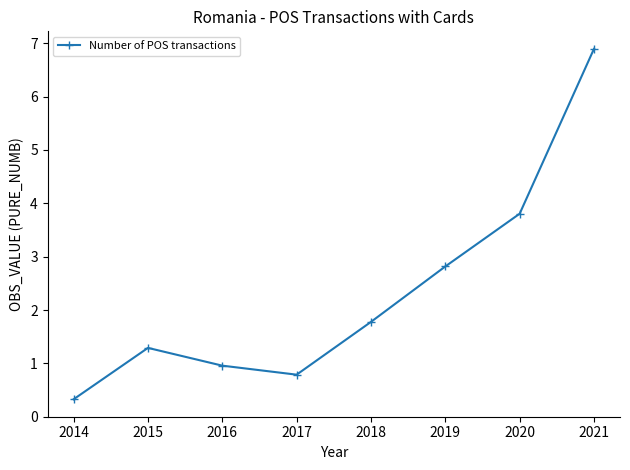

How many data points are less than 1?

3